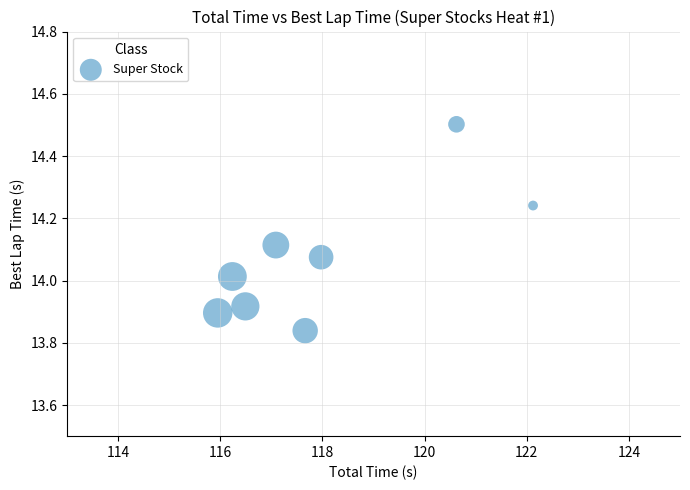

What is the average X value?

118.0